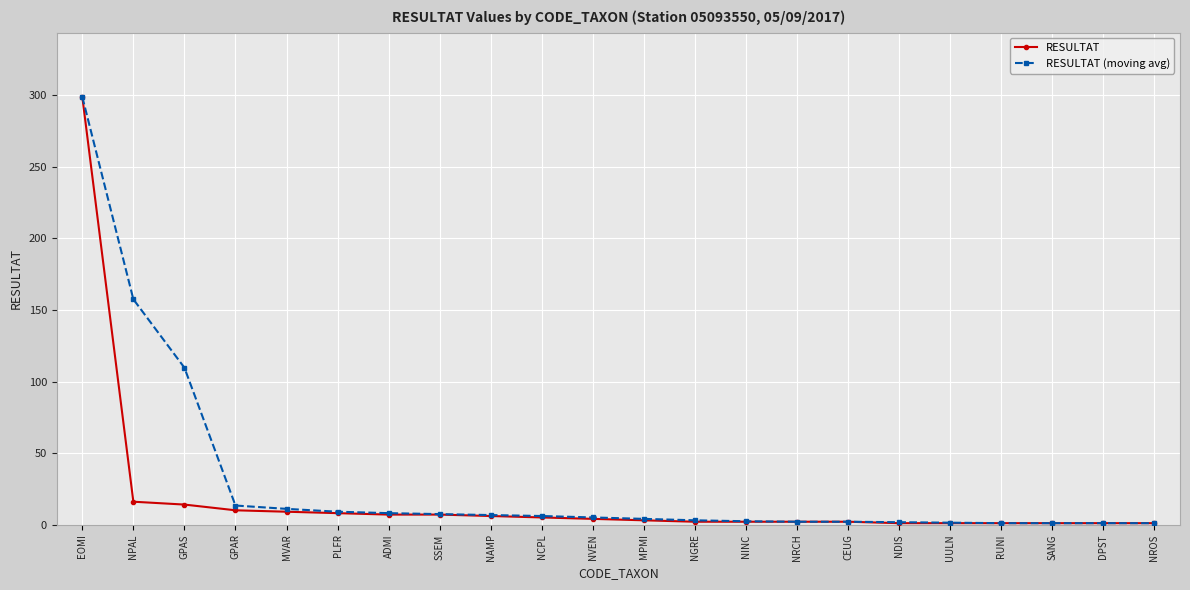

How many categories are shown in the chart?

22